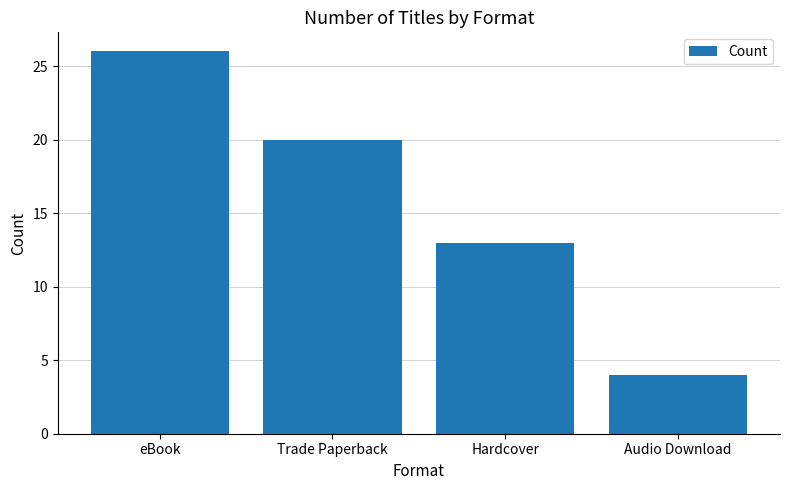

Where is the data nearest to the value 15?

Hardcover